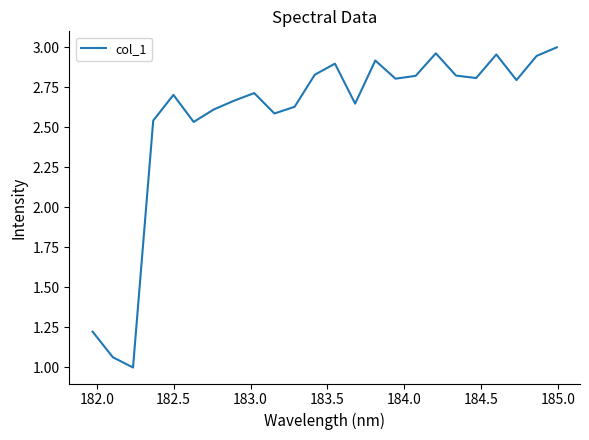

How many points are higher than both their immediate neighbors (excluding endpoints)?

6